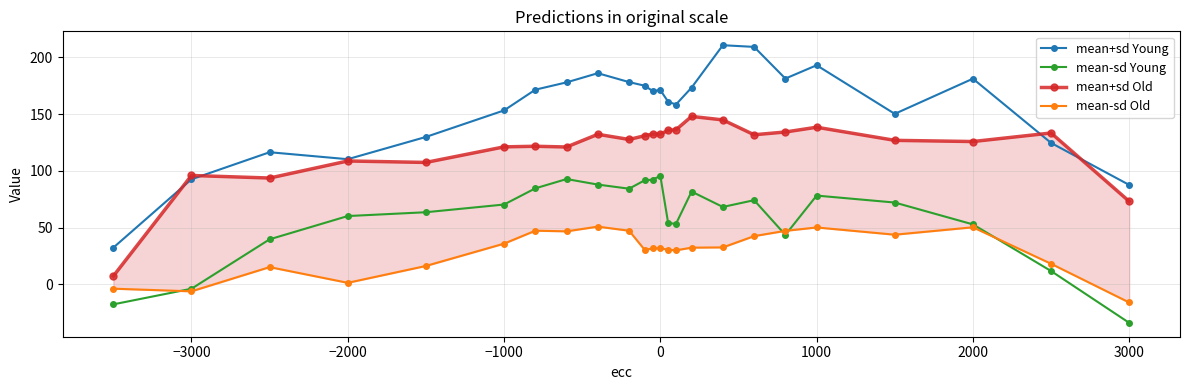

True or false: mean-sd Young has more than 1 points higher than both neighbors.

True